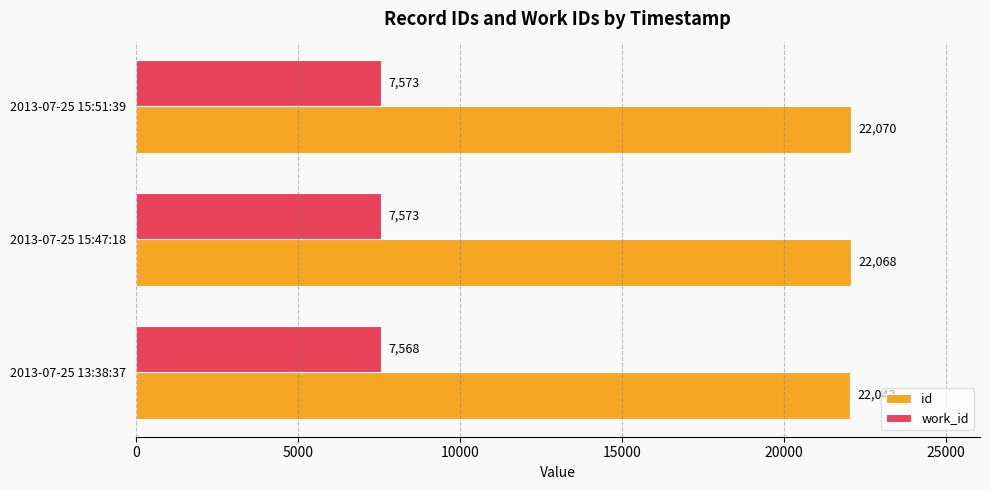

At which category is the sum across all series the highest?

2013-07-25 15:51:39